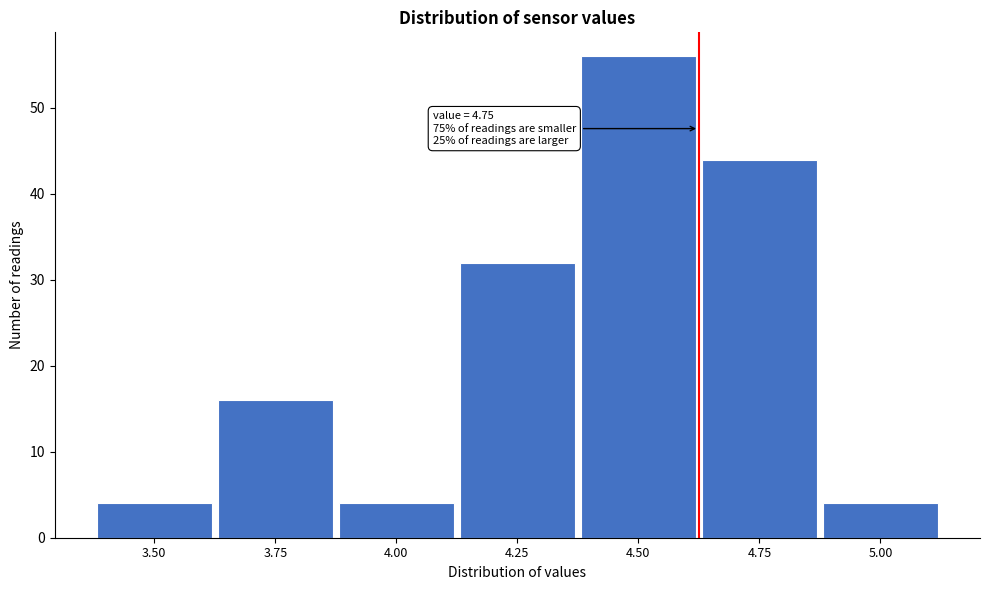

Reading left to right, what are all the values shown in this chart?

3.50=4	3.75=16	4.00=4	4.25=32	4.50=56	4.75=44	5.00=4